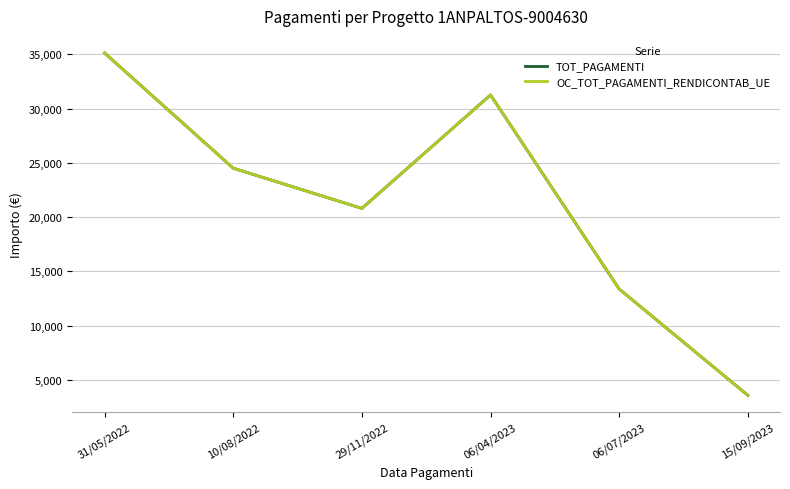

At which category does TOT_PAGAMENTI reach its first local valley?

29/11/2022